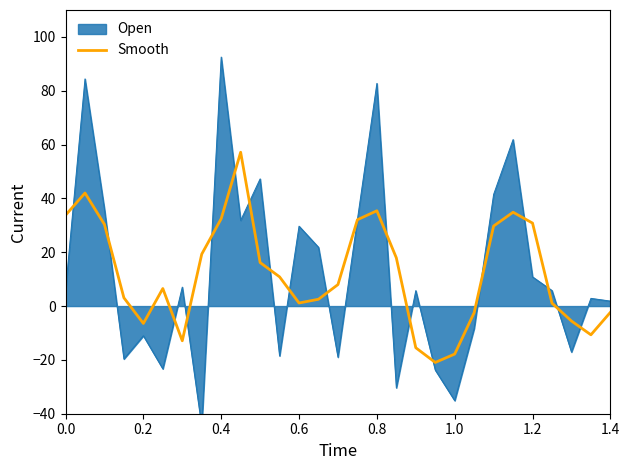

What is the minimum value for Smooth?

-20.9